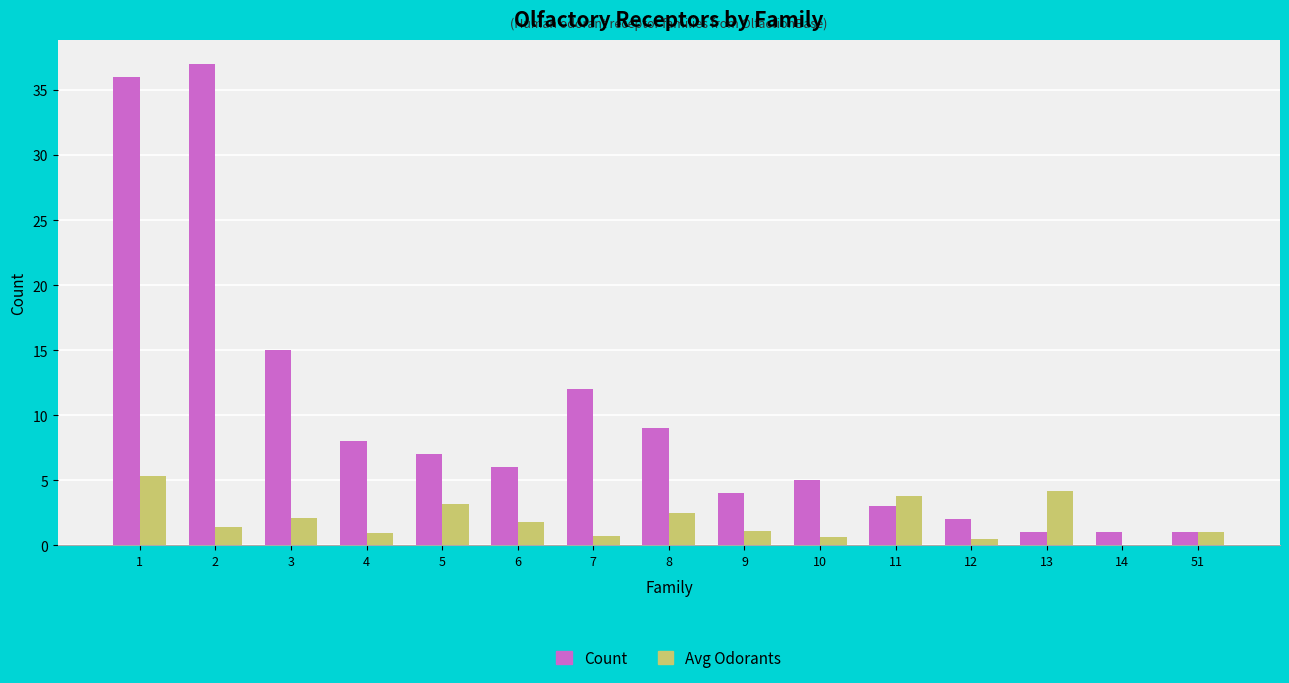

What is the sum of all Count values?

147.0